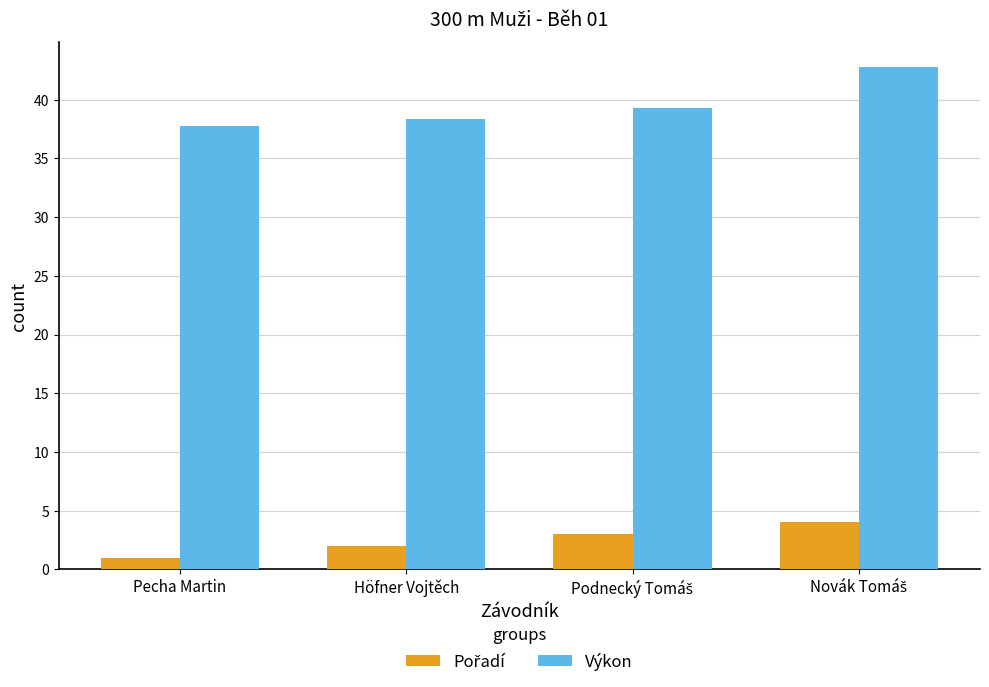

Which series has the widest spread of values?

Výkon